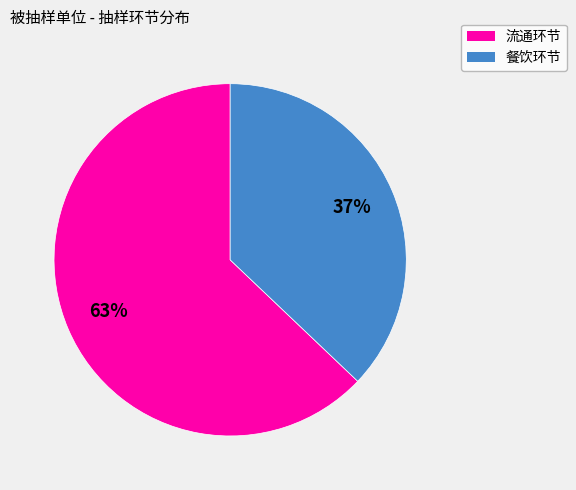

What is the ratio of the value at 流通环节 to the value at 餐饮环节?

1.7